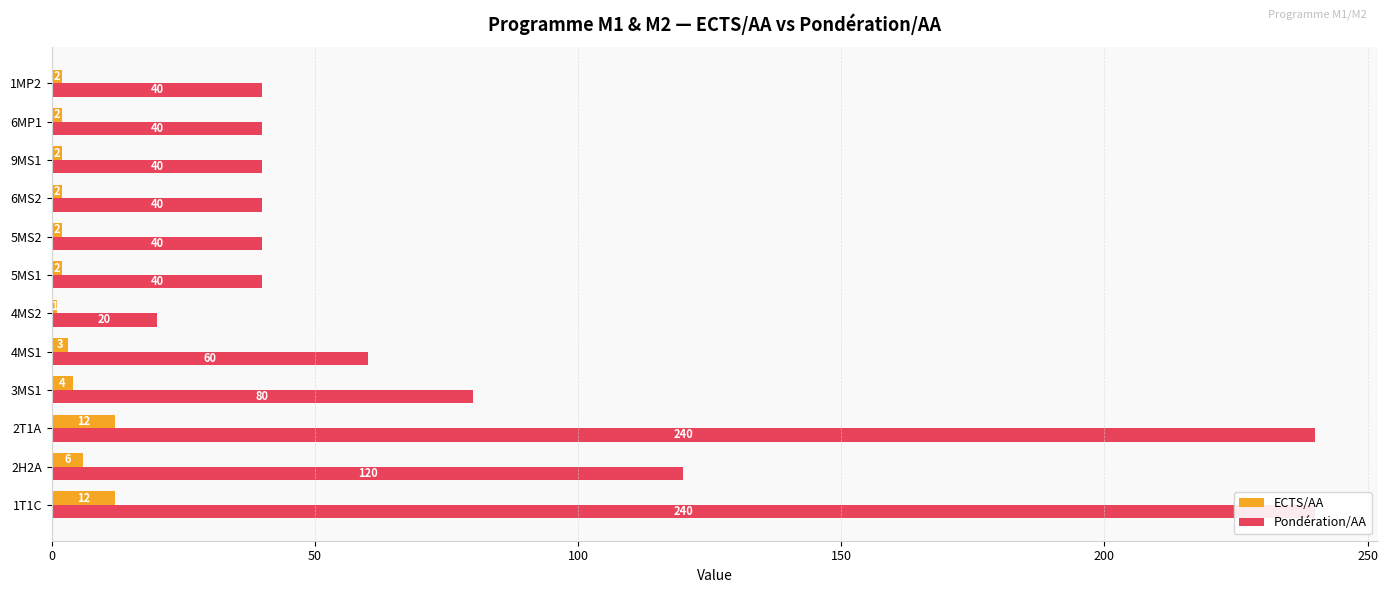

What is the average value of the ECTS/AA series?

4